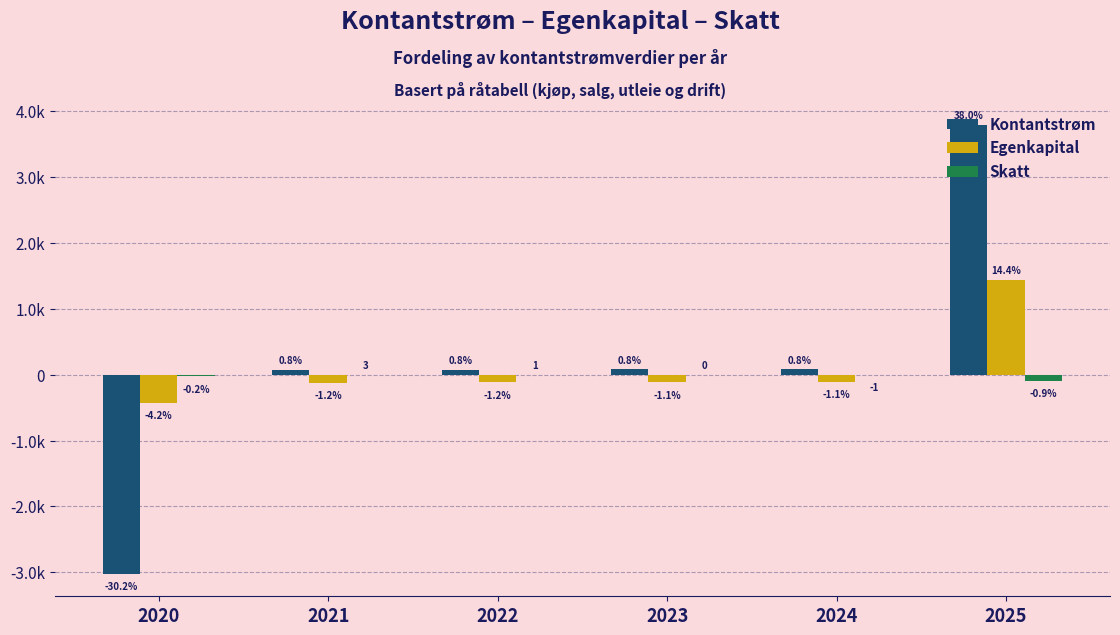

Are the bars horizontal?

No